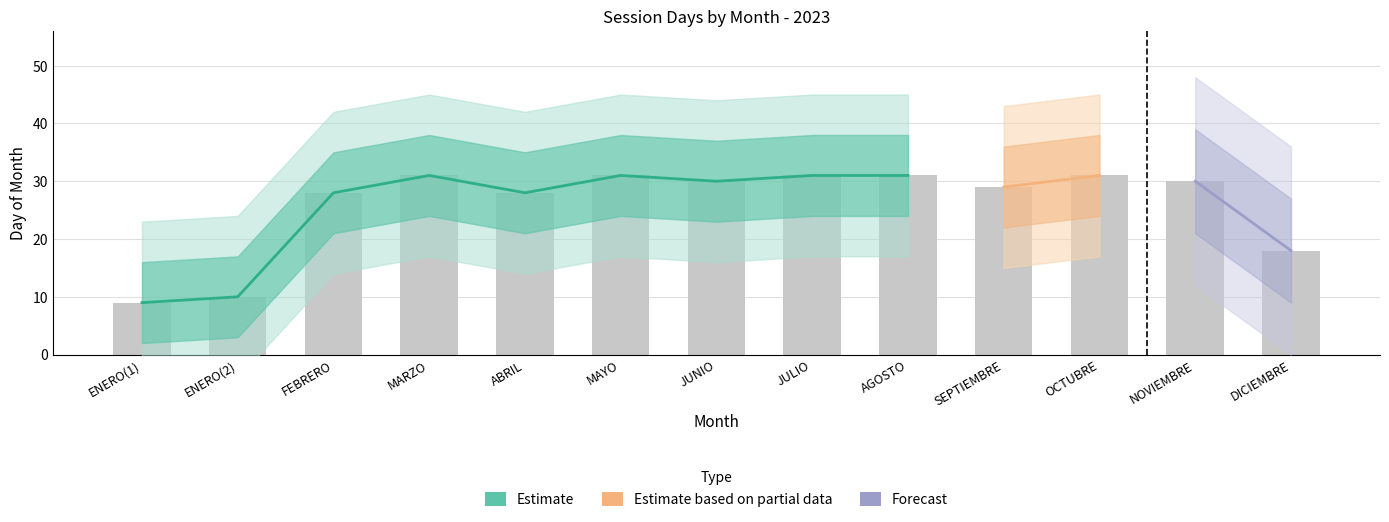

Rank the categories by value from highest to lowest.

MARZO, MAYO, JULIO, AGOSTO, OCTUBRE, JUNIO, NOVIEMBRE, SEPTIEMBRE, FEBRERO, ABRIL, DICIEMBRE, ENERO(2), ENERO(1)